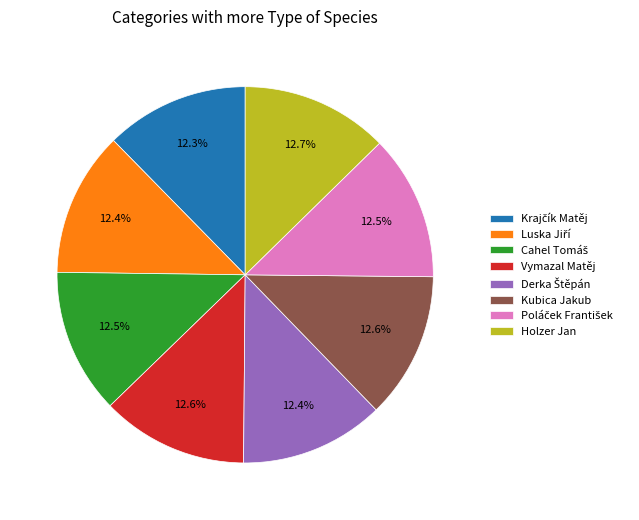

How many segments does this pie chart have?

8